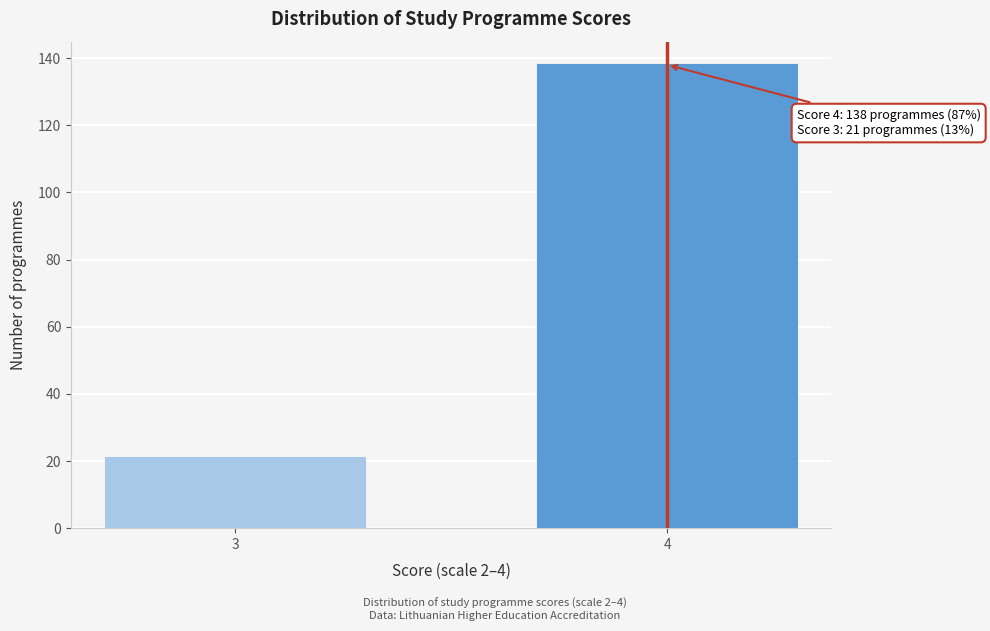

Reading right to left, transcribe all the data shown in this chart.

4=138	3=21